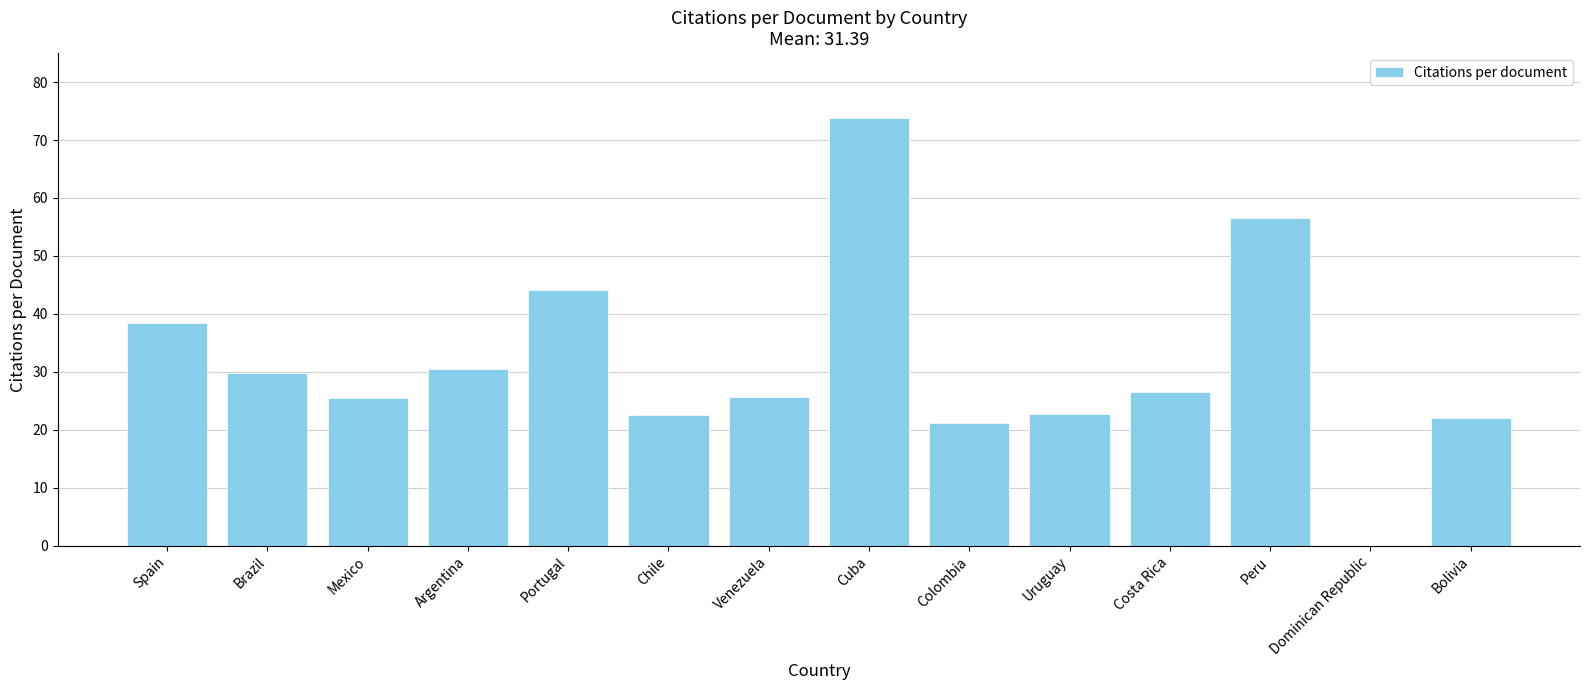

How many distinct data groups are displayed?

1